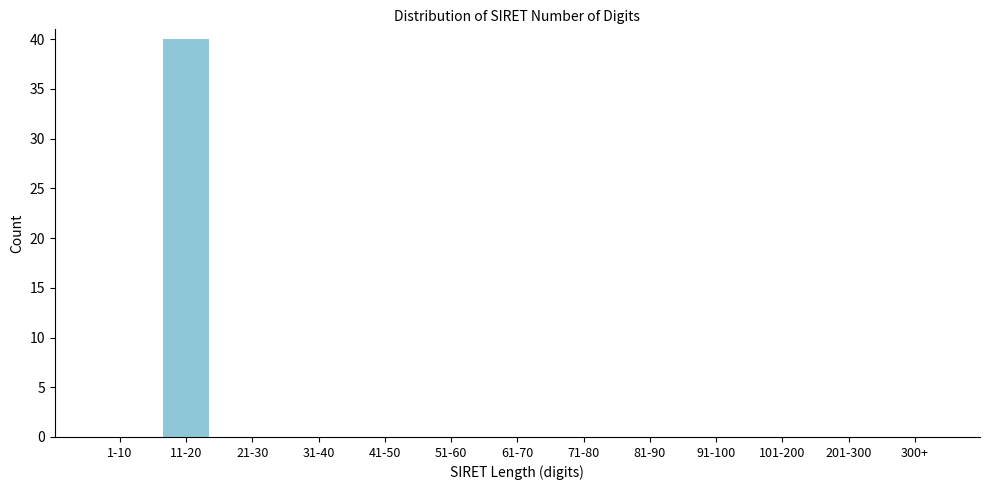

Reading right to left, what are all the values shown in this chart?

300+=0	201-300=0	101-200=0	91-100=0	81-90=0	71-80=0	61-70=0	51-60=0	41-50=0	31-40=0	21-30=0	11-20=40	1-10=0